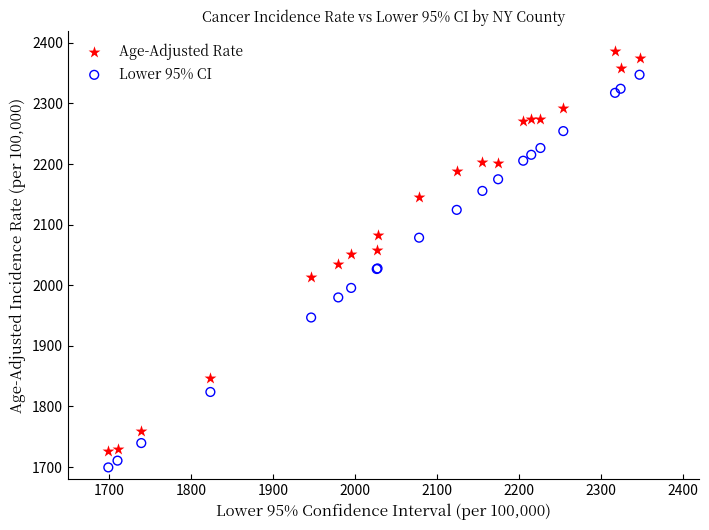

Which series has the largest Y range (max minus min)?

Age-Adjusted Rate